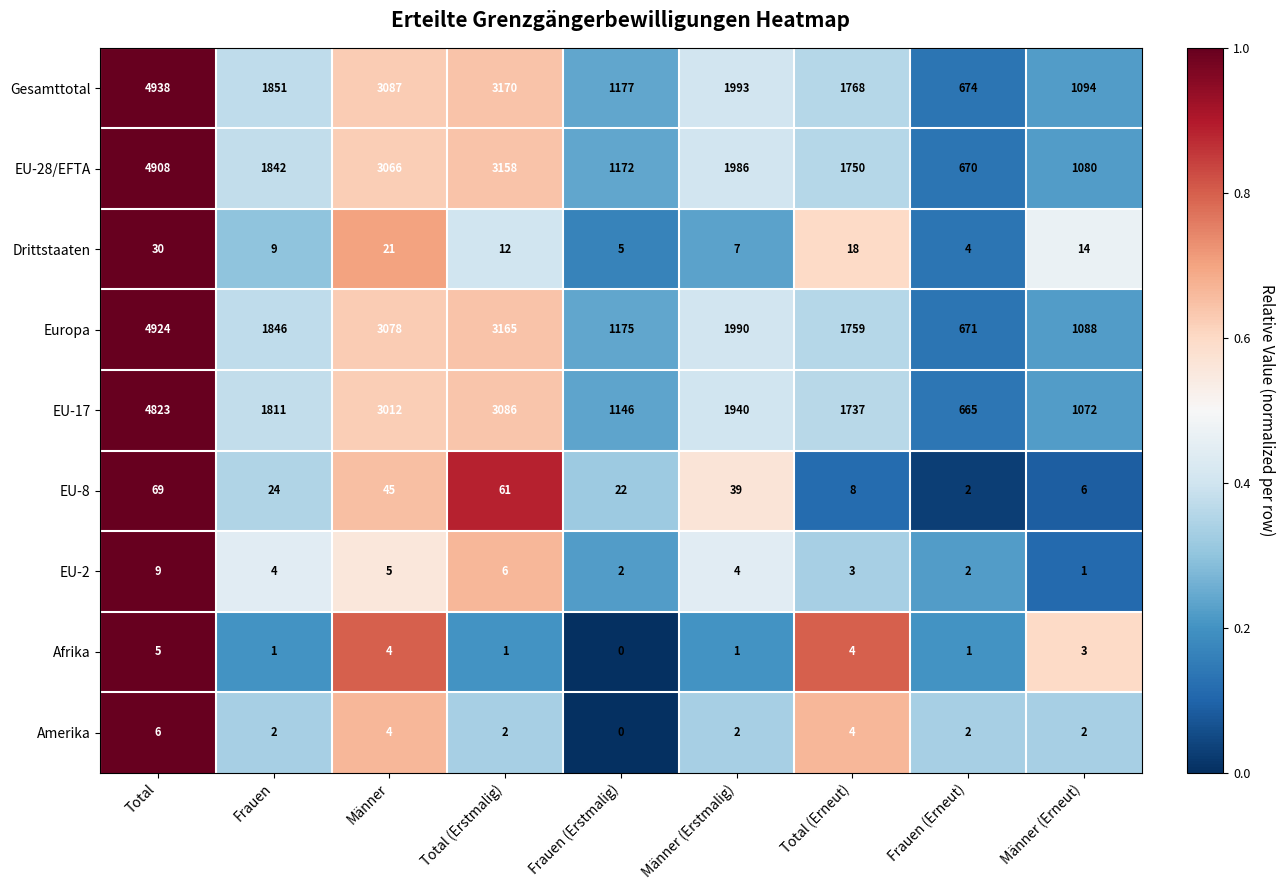

Between Total (Erstmalig) and Frauen (Erstmalig), which series saw the biggest shift?

Gesamttotal